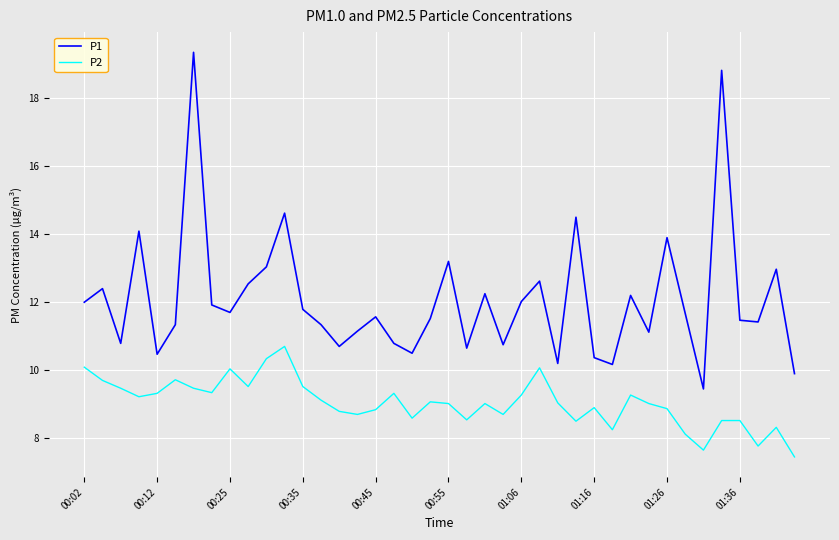

Which series has the largest total across all categories?

P1